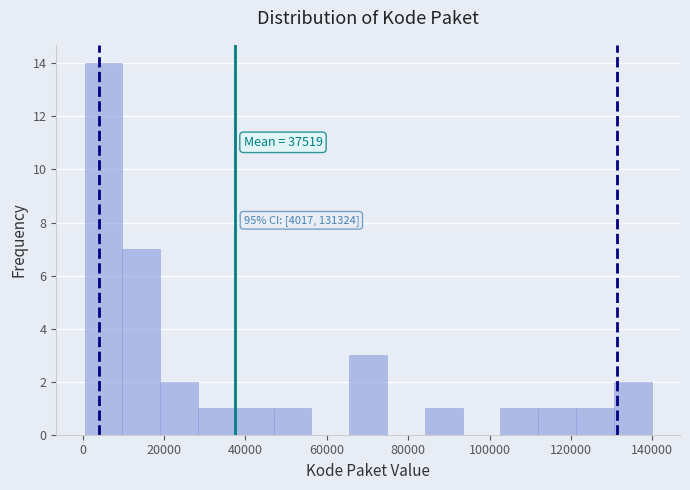

Over which range of the x-axis is the bar tallest?

0 to 10000